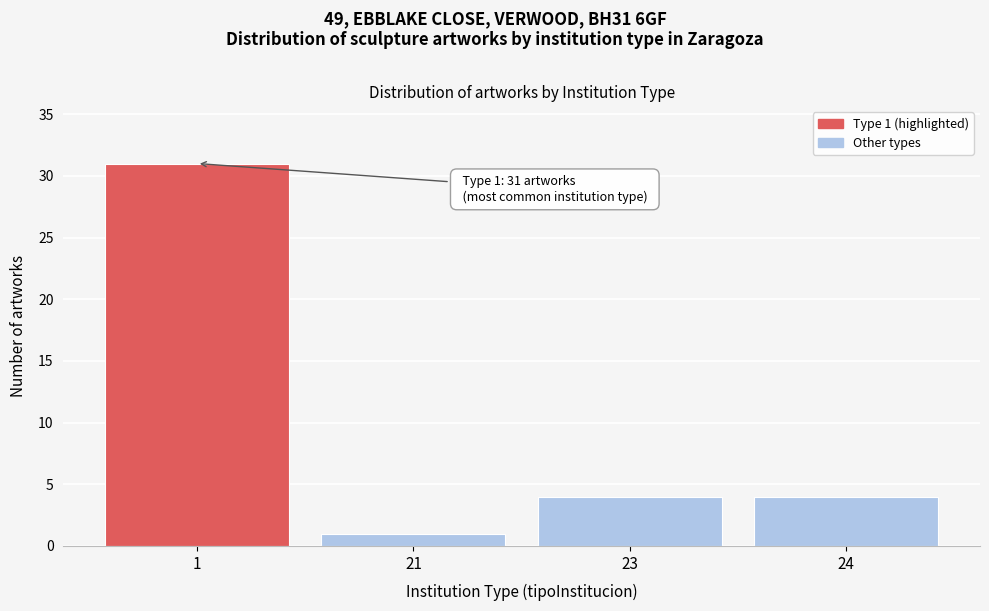

Reading right to left, extract all data points from this chart.

4	4	1	31